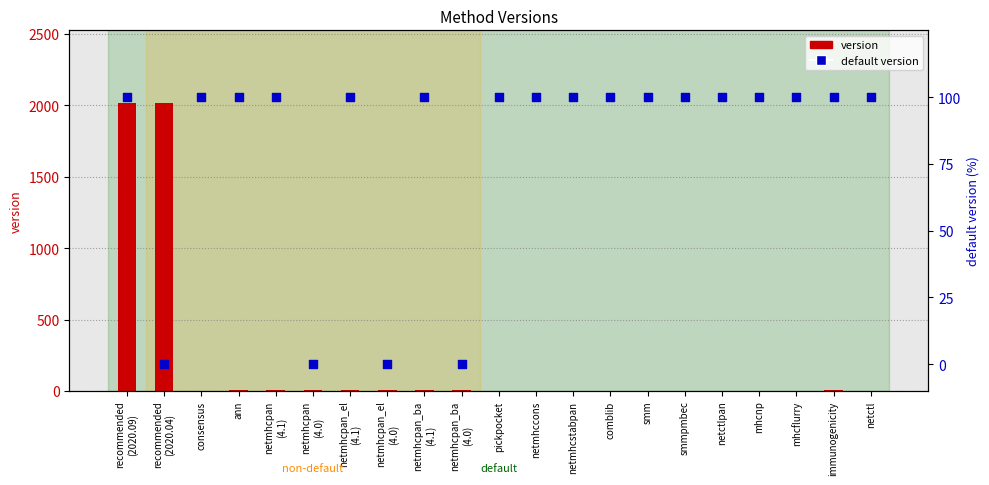

Which series has the largest Y range (max minus min)?

version